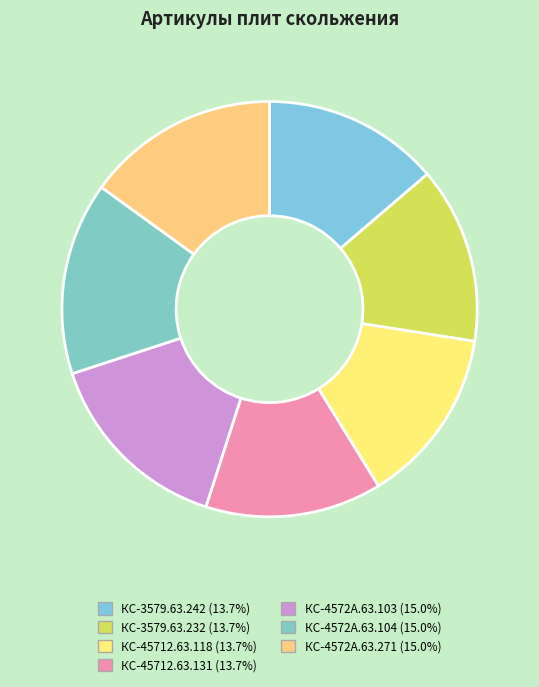

How much of the chart is everything except КС-45712.63.131?

86.3%